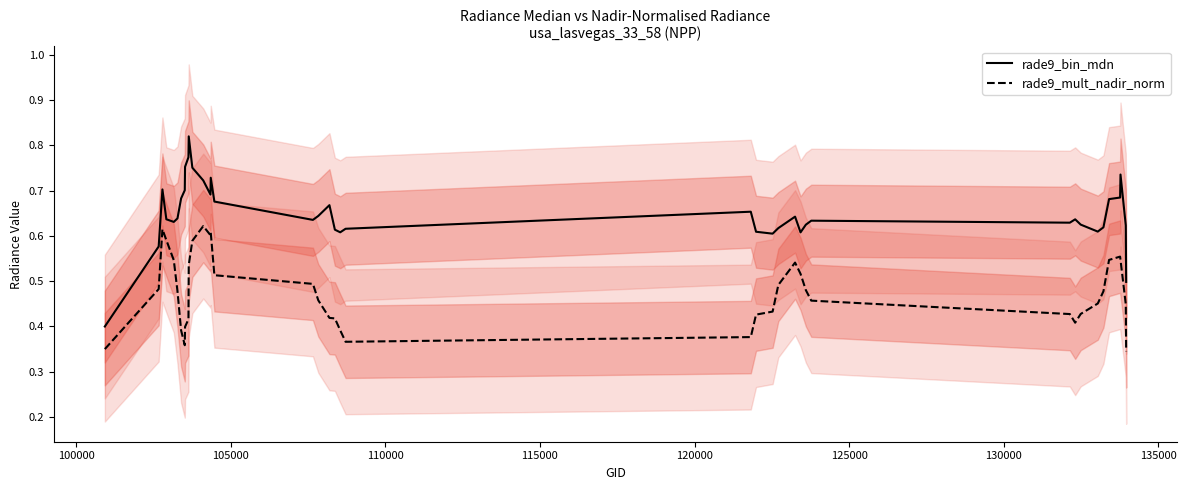

What are all the series names shown in the legend?

rade9_bin_mdn, rade9_mult_nadir_norm